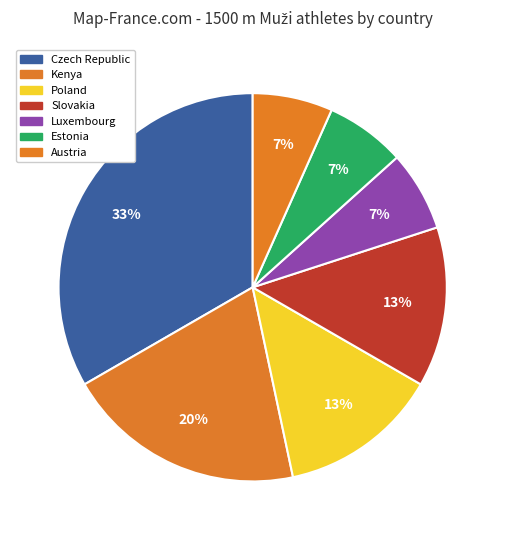

To the nearest percent, what is the combined percentage of Austria and Slovakia?

20%